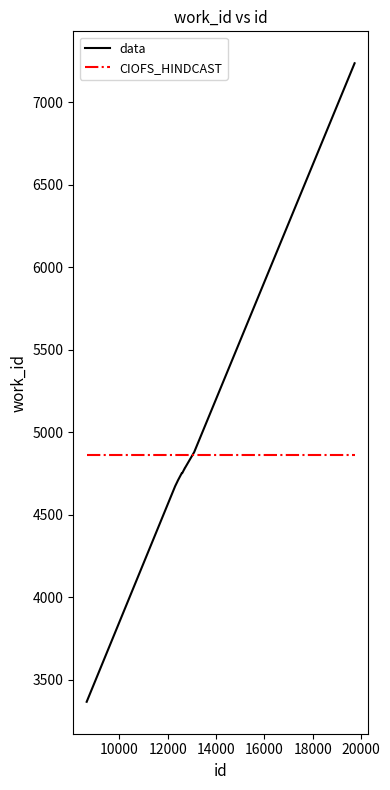

List the series in order of their peak value, highest first.

data, CIOFS_HINDCAST